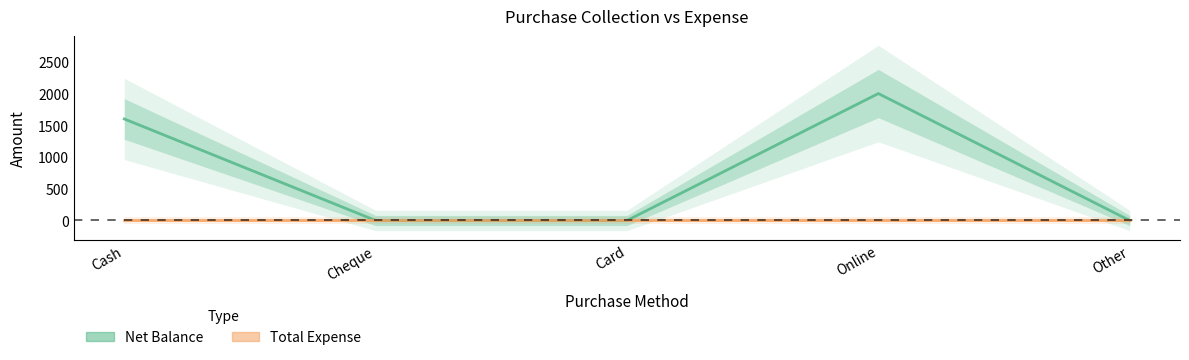

Reading left to right, what are all the values shown in this chart?

Net Balance: Cash=1600	Cheque=0	Card=0	Online=2000	Other=0
Total Expense: Cash=0	Cheque=0	Card=0	Online=0	Other=0